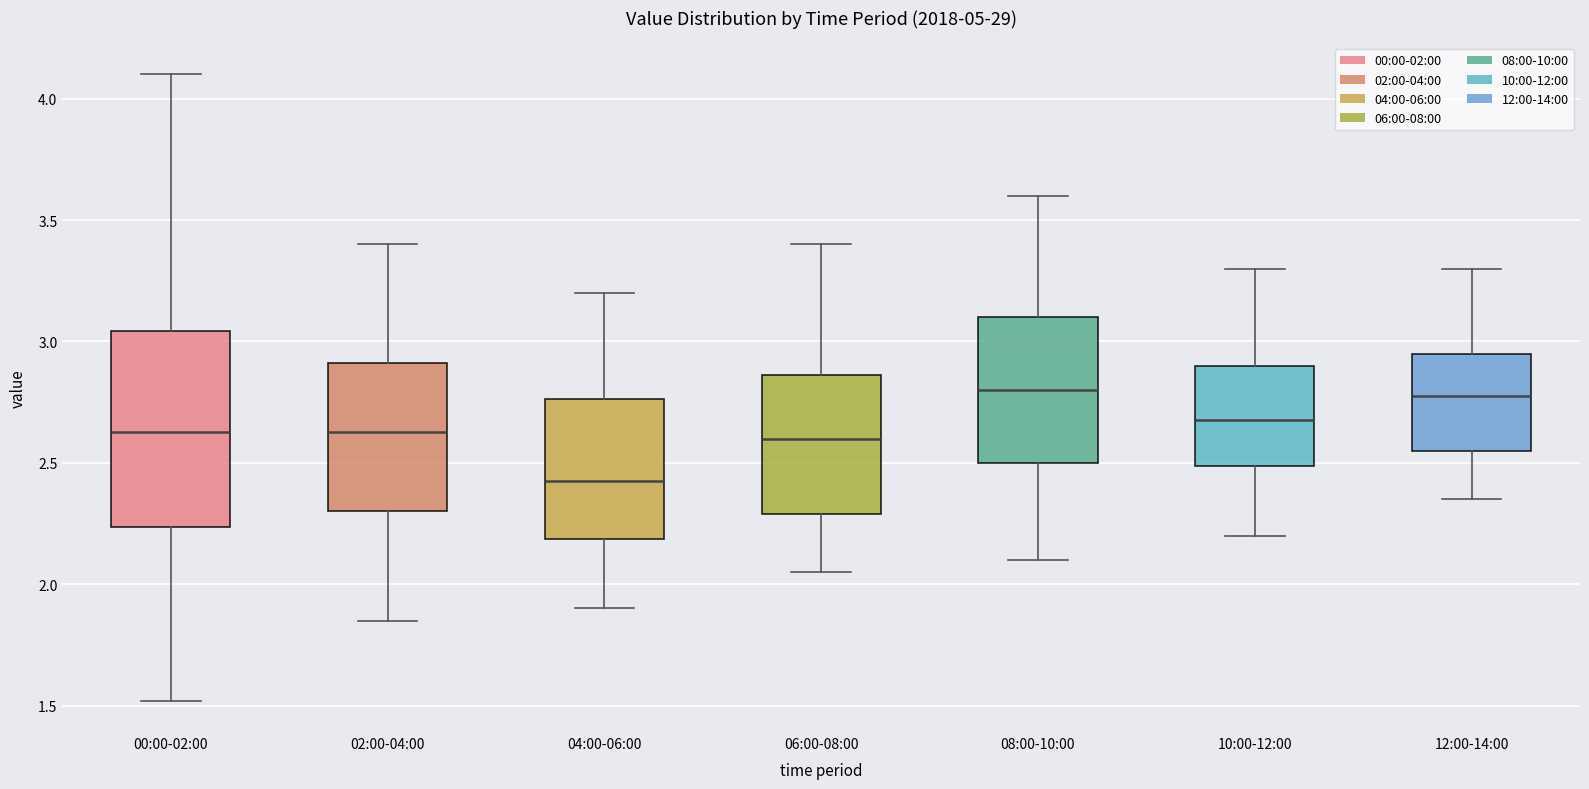

Which box has the lowest median line?

04:00-06:00